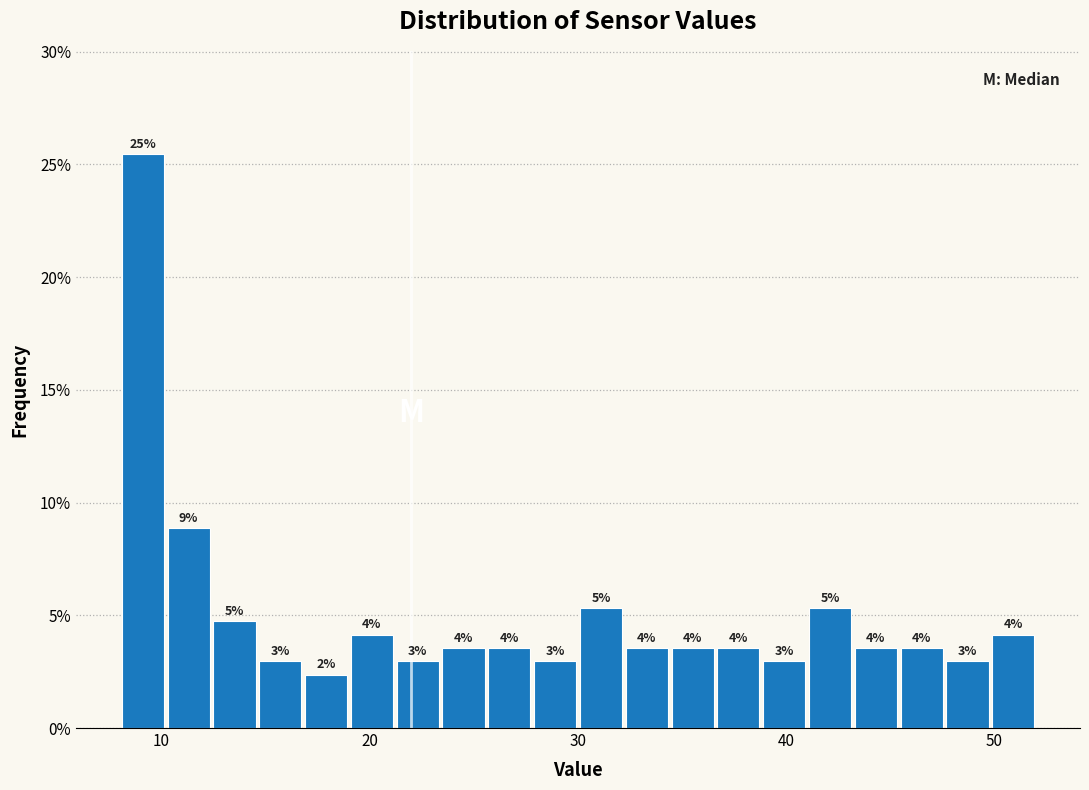

Around what value on the x-axis is the tallest bar? Give the approximate position of its centre, as read against the axis.

9